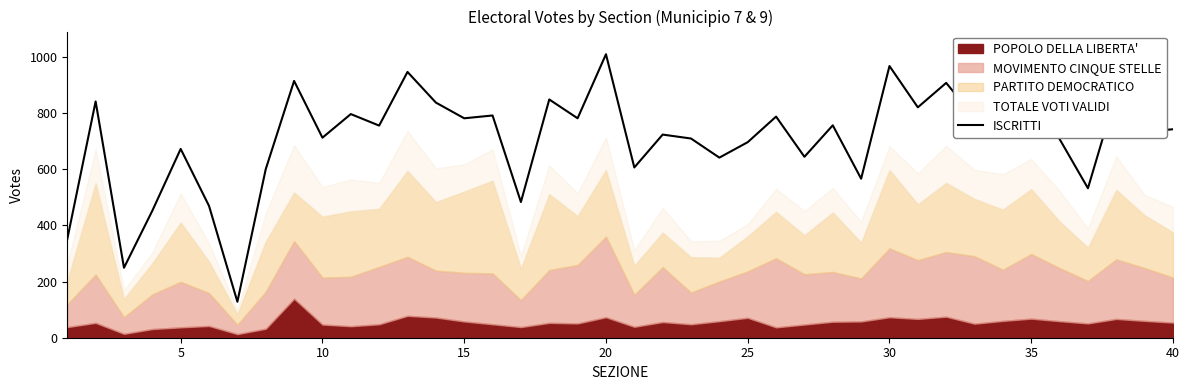

What is the highest value of the ISCRITTI series?

1009